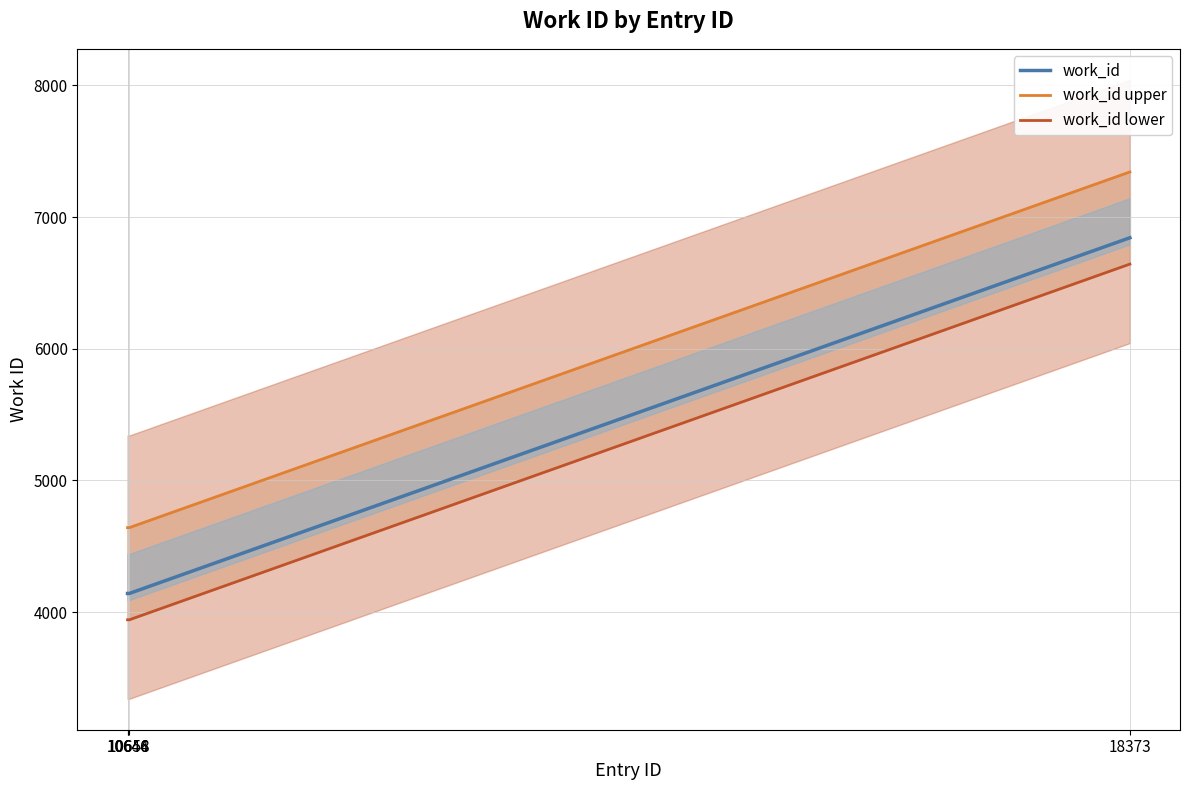

True or false: work_id lower and work_id upper cross at least once.

False